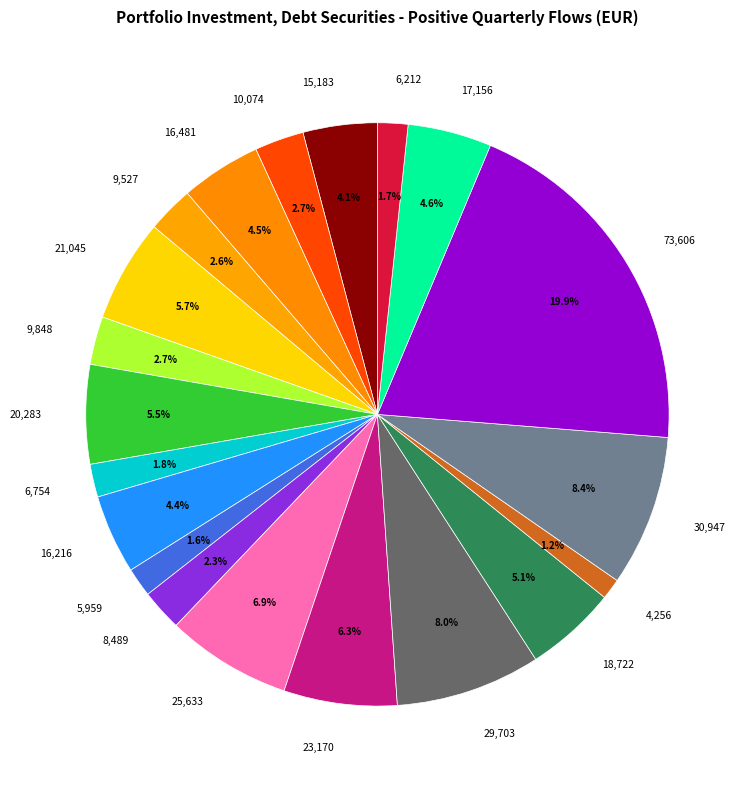

Is there a majority slice in this chart?

No